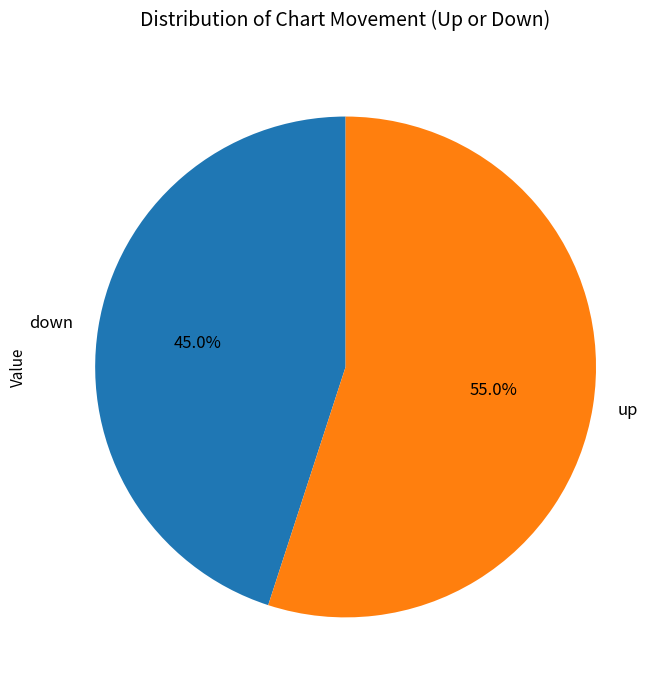

To the nearest percent, what is the combined percentage of up and down?

100%